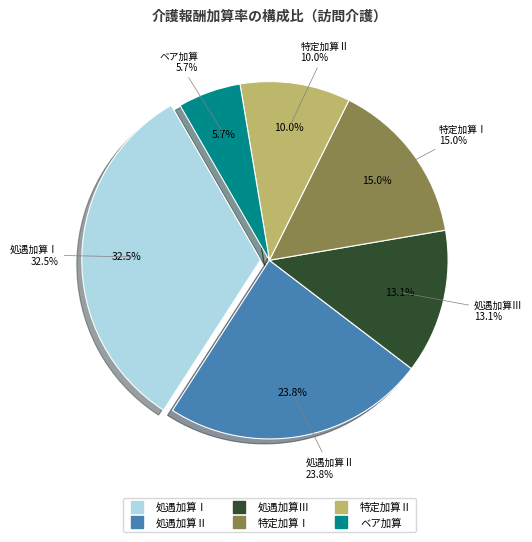

To the nearest percent, what portion does 処遇加算Ⅰ represent?

33%